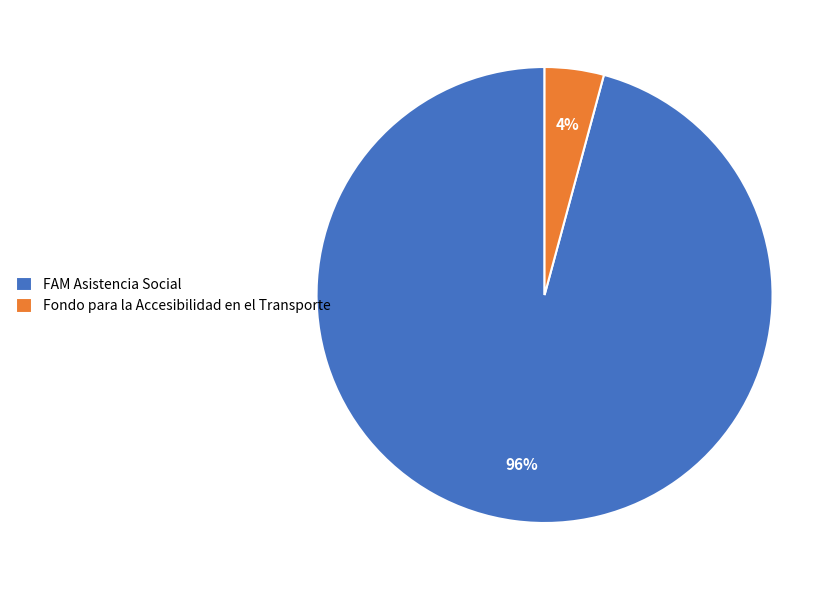

Is there a majority slice in this chart?

Yes